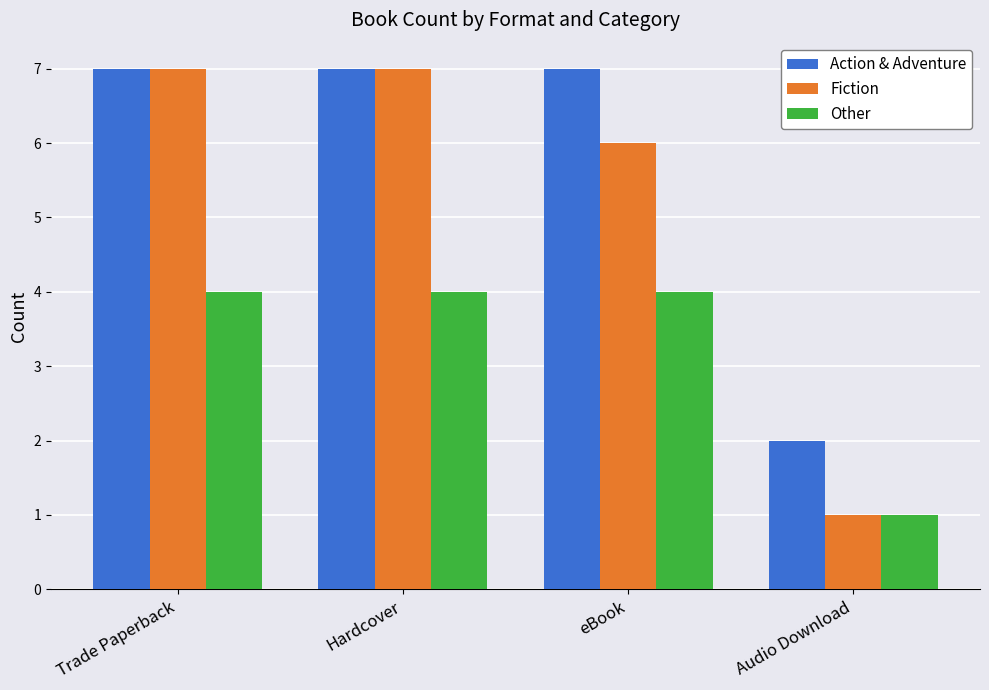

Reading right to left, transcribe all the data shown in this chart.

Action & Adventure: 2	7	7	7
Fiction: 1	6	7	7
Other: 1	4	4	4